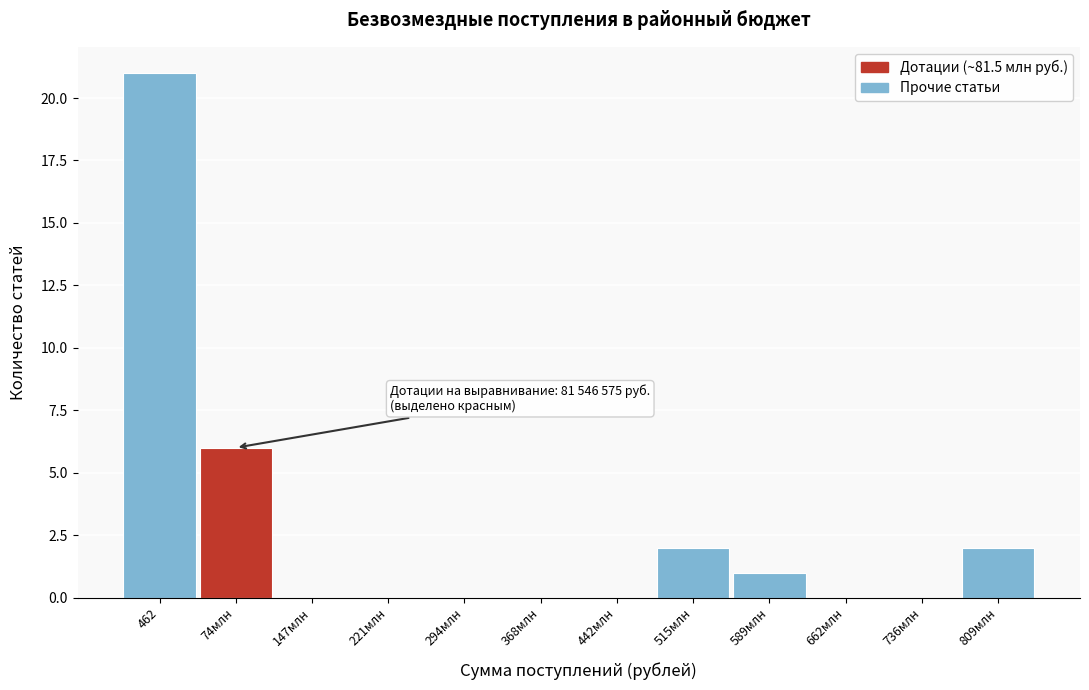

Reading left to right, list all the values displayed in this chart.

462=21	74млн=6	147млн=0	221млн=0	294млн=0	368млн=0	442млн=0	515млн=2	589млн=1	662млн=0	736млн=0	809млн=2